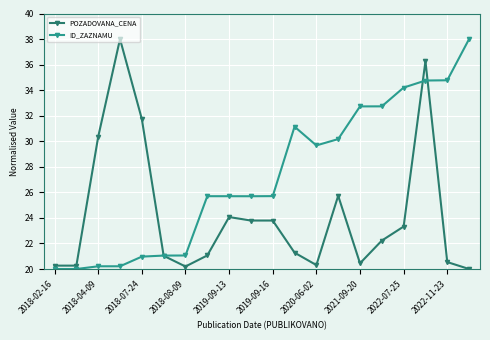

What is the maximum value shown in the chart?

38.0